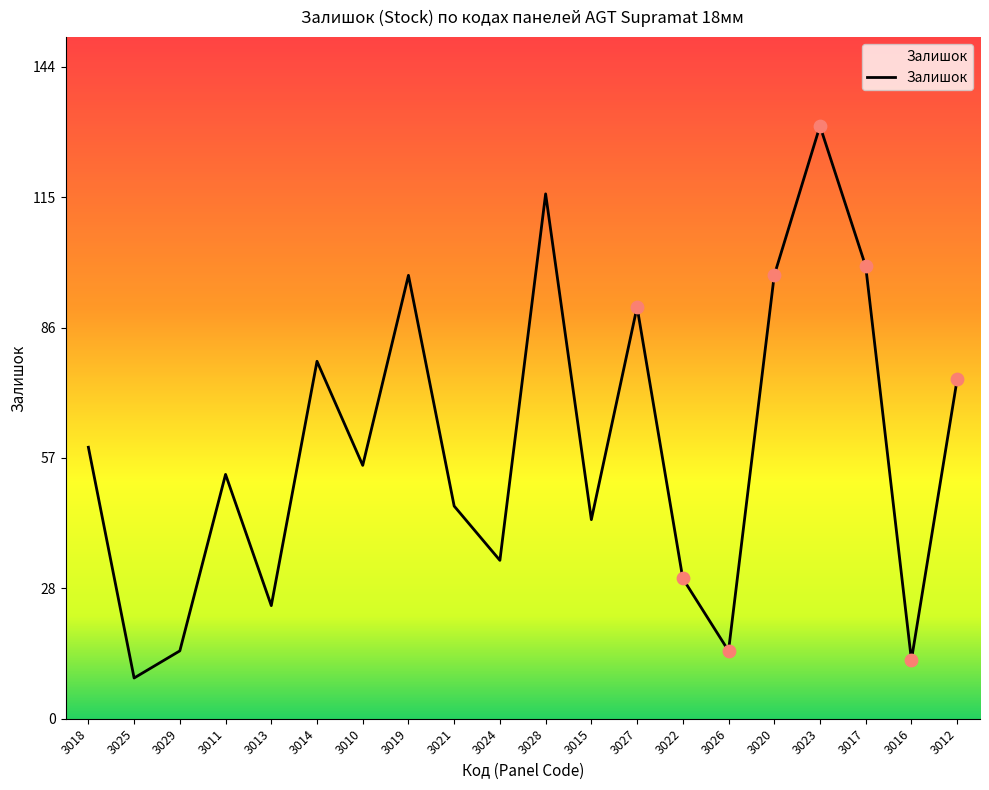

Between 3012 and 3014, which is larger?

3014